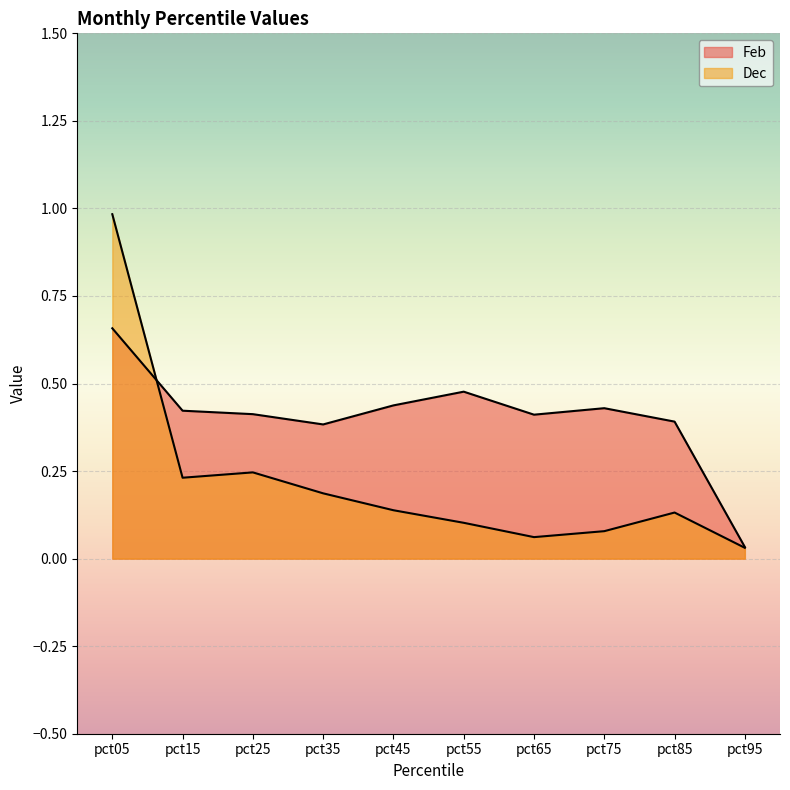

Is it true that Dec equals 0.0 at pct65?

False